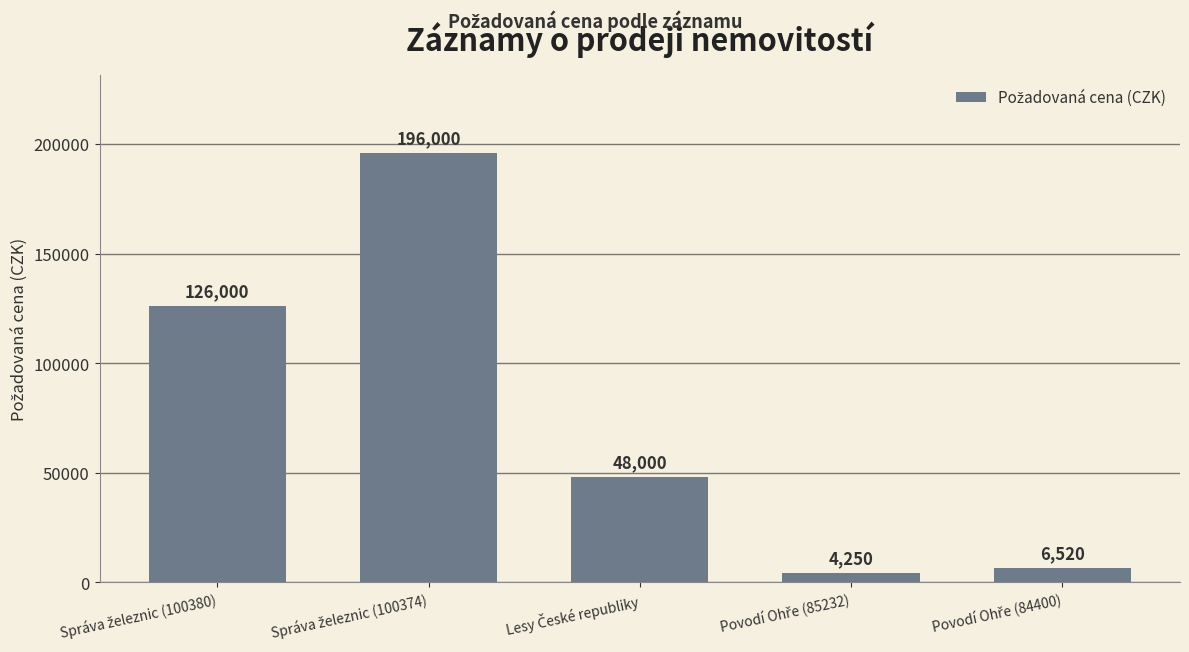

What is the average value?

76154